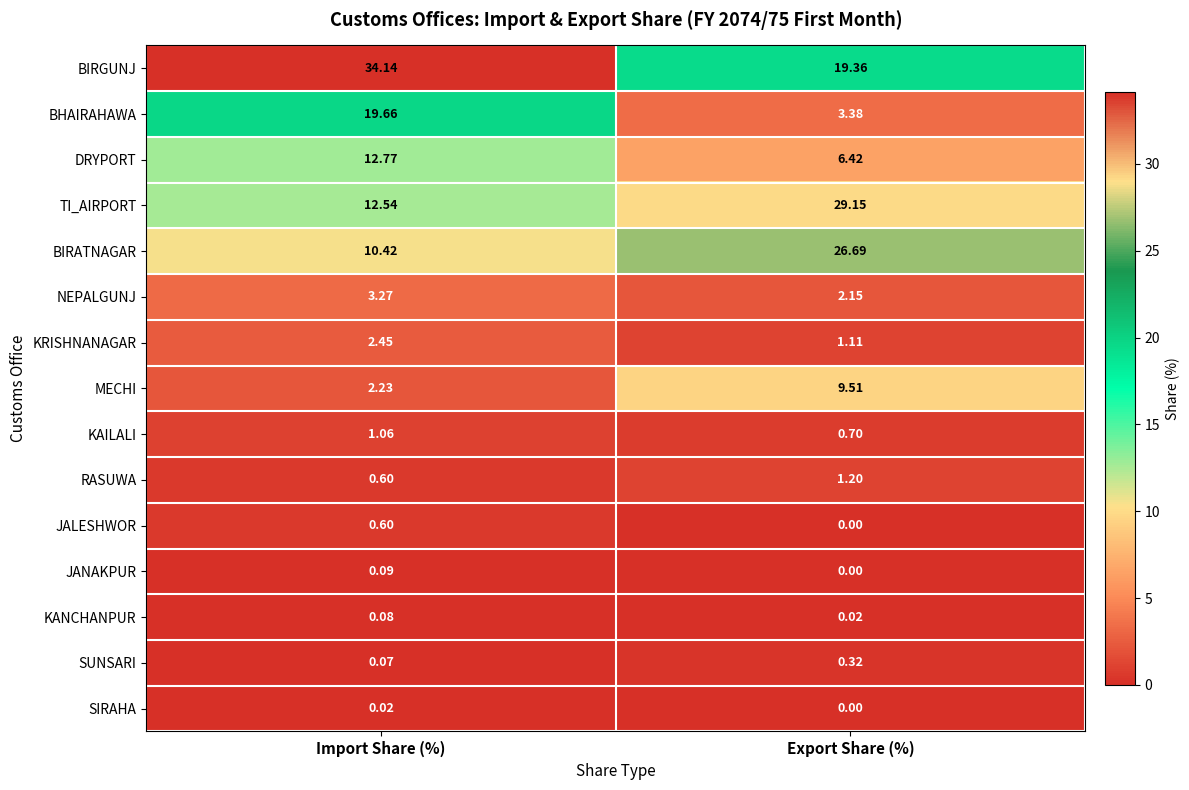

Between Import Share (%) and Export Share (%), which series saw the biggest shift?

TI_AIRPORT